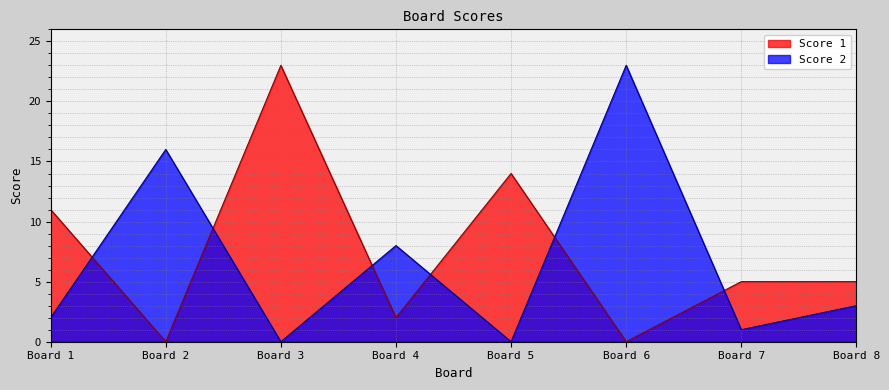

How many intersections are there between Score 1 and Score 2?

6